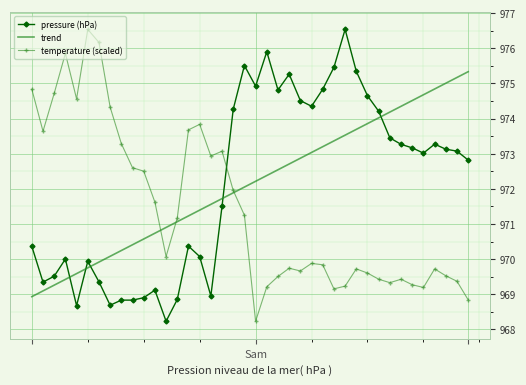

True or false: temperature (scaled) and pressure (hPa) intersect in this chart.

True